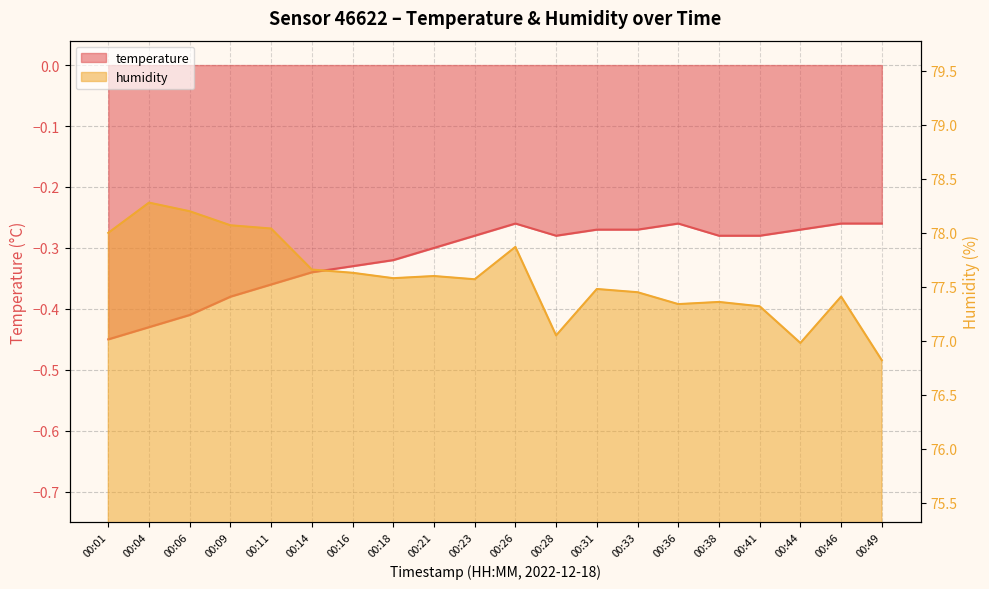

At which label does temperature reach its minimum?

00:01